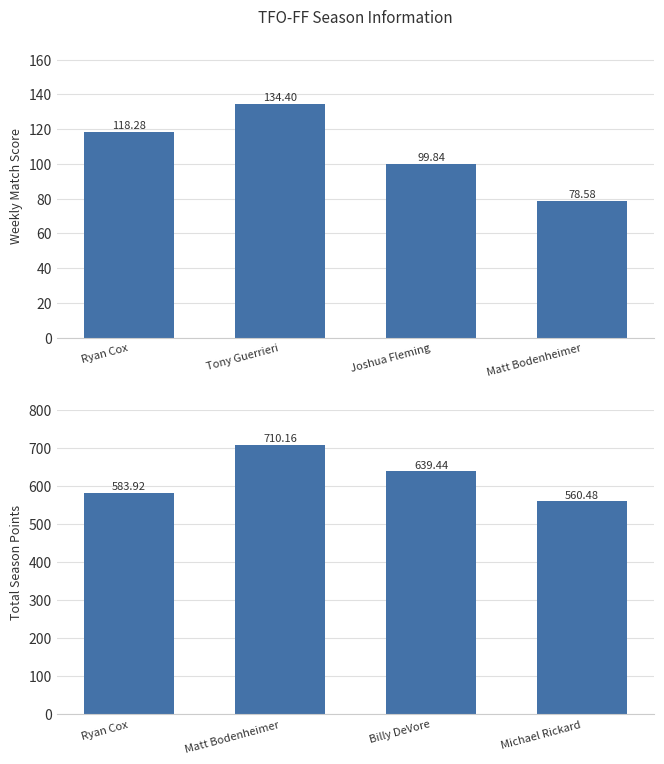

List the series in order of their overall mean, highest first.

Season Total Score, Weekly Score